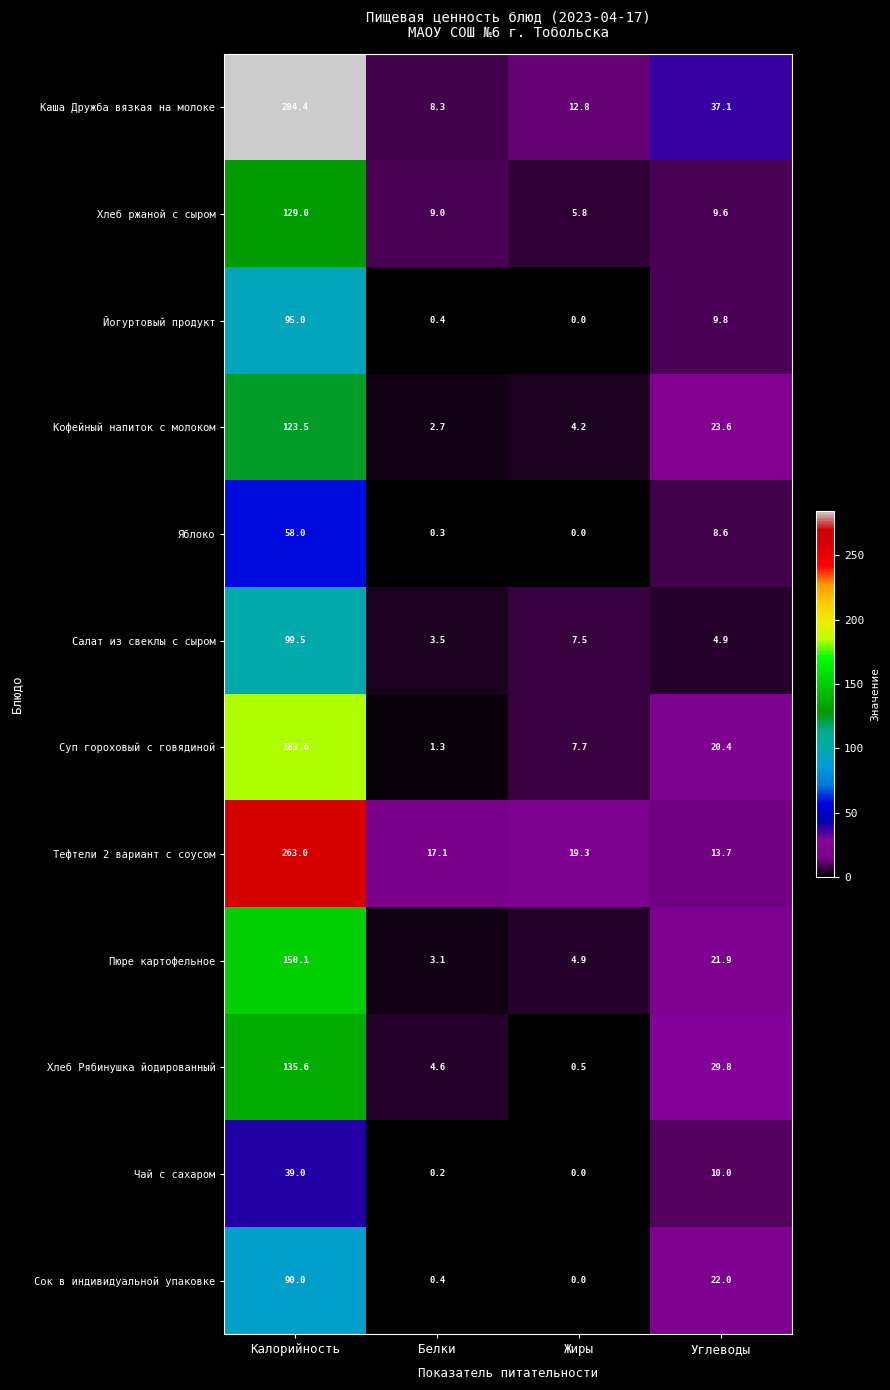

True or false: Сок в индивидуальной упаковке has a value of 10.5 at Углеводы.

False